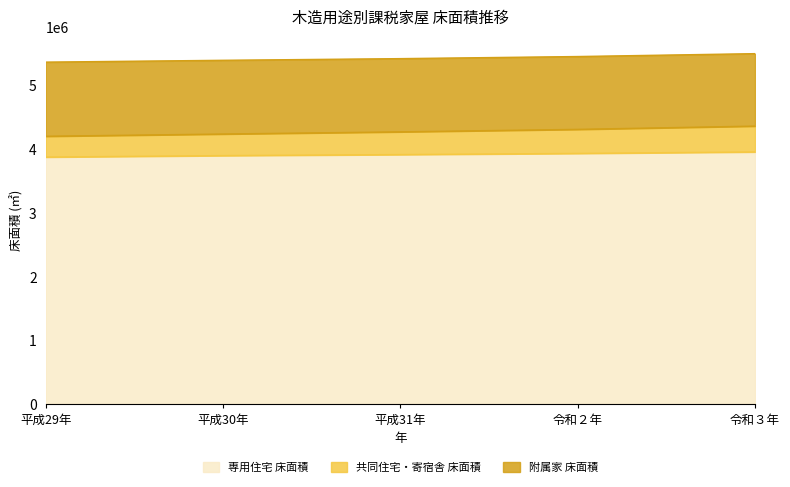

What is the difference between the highest and lowest values at 令和２年?

1519524